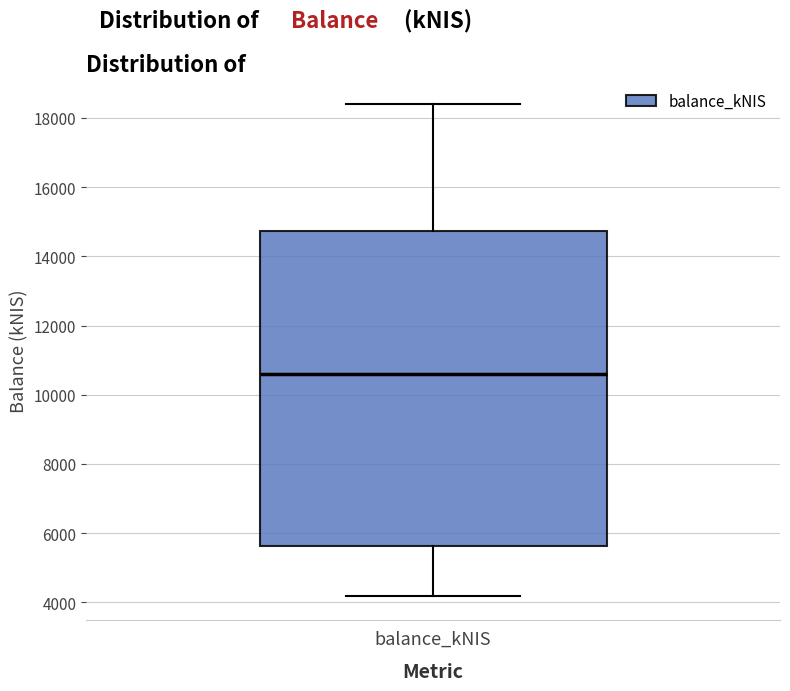

Read this box plot against the y-axis: the position of the median line, the range covered by the box, and the ends of both whiskers. The values are not printed on the chart, so give them approximately, as read against the axis.

median 10600, box 5600 to 14800, whiskers 4200 to 18400